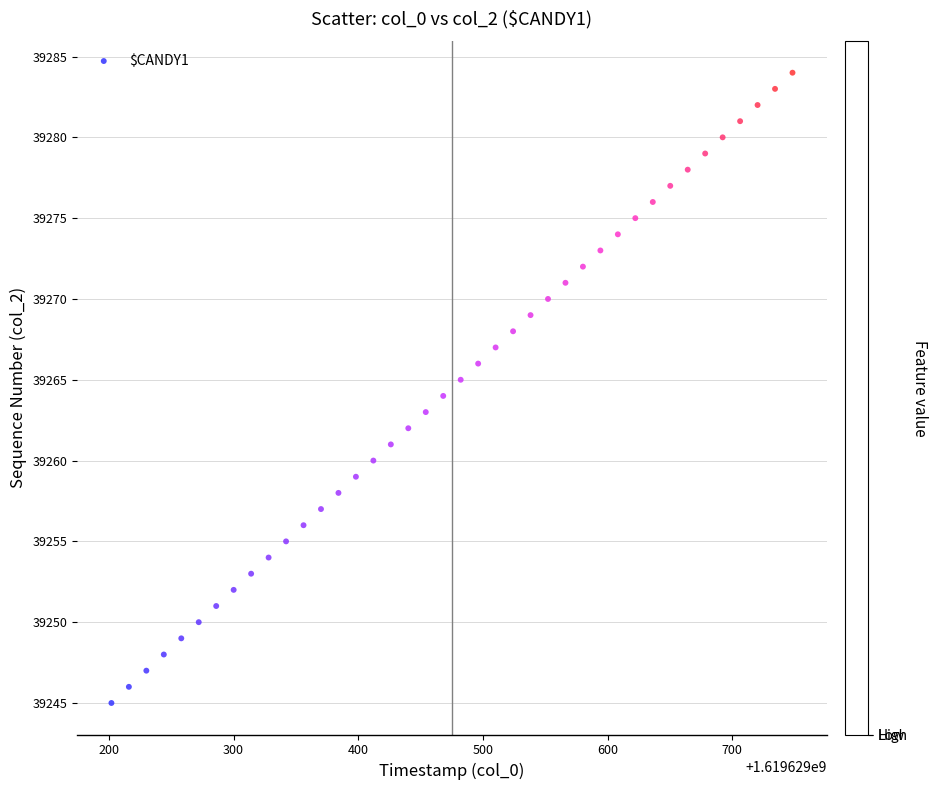

What is the range of Y values (max minus min)?

39